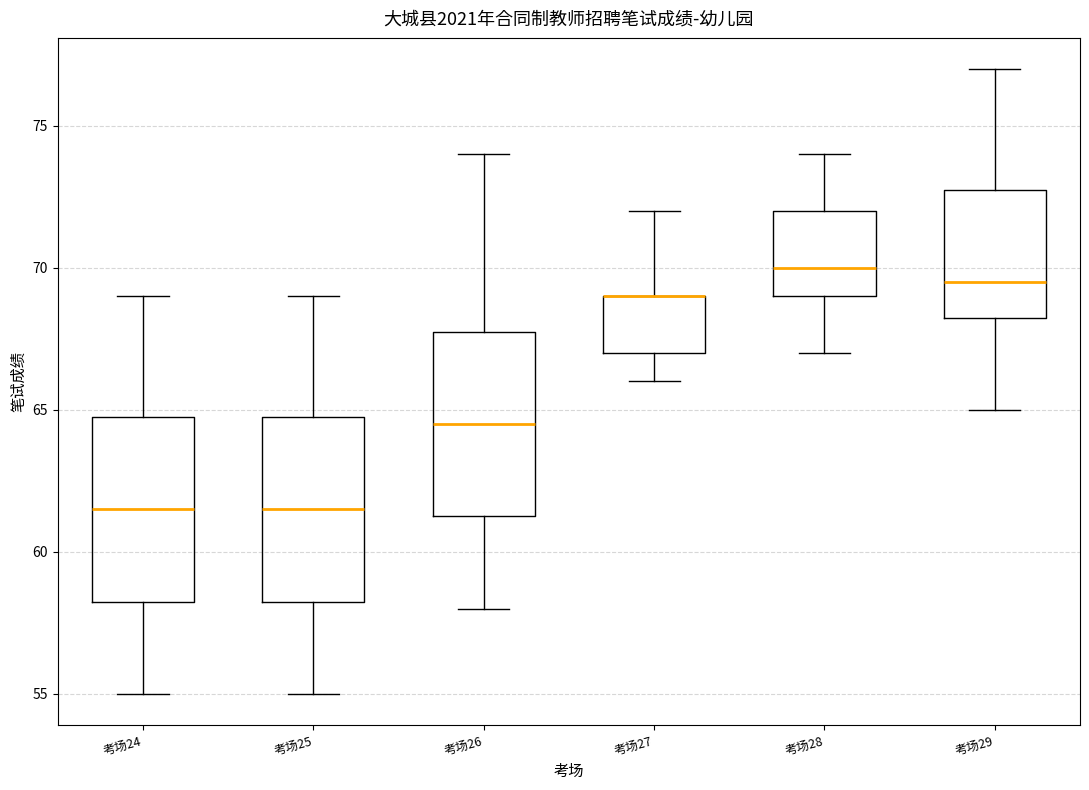

Where does the median line of the box for 考场24 sit on the y-axis? The values are not printed on the chart, so give them approximately, as read against the axis.

61.5